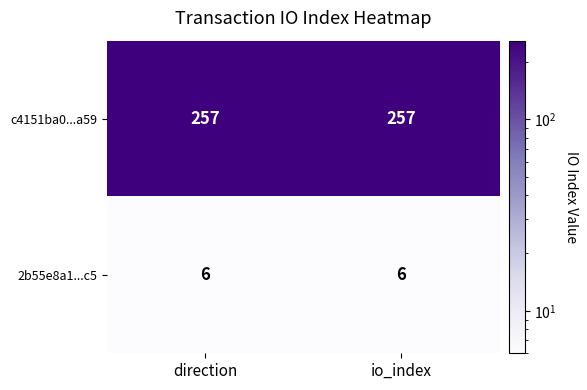

What is the sum of all 2b55e8a1...c5 values?

12